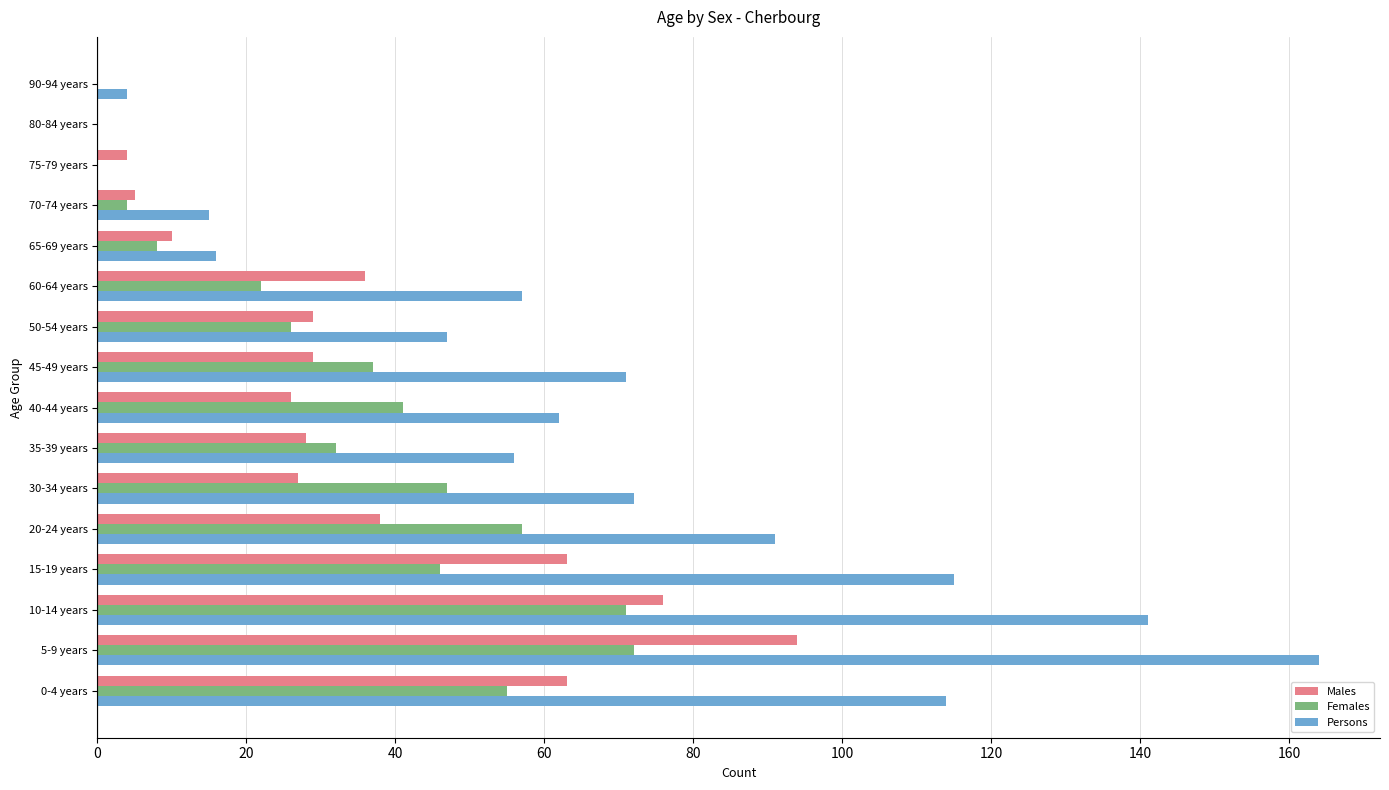

Between 35-39 years and 80-84 years, which series saw the biggest shift?

Persons